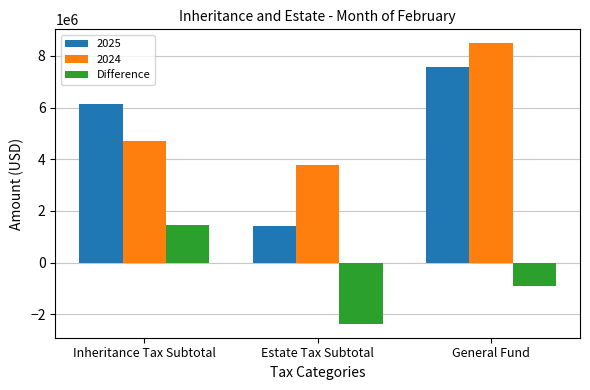

Is it true that 2025 equals 7571923.2 at General Fund?

True